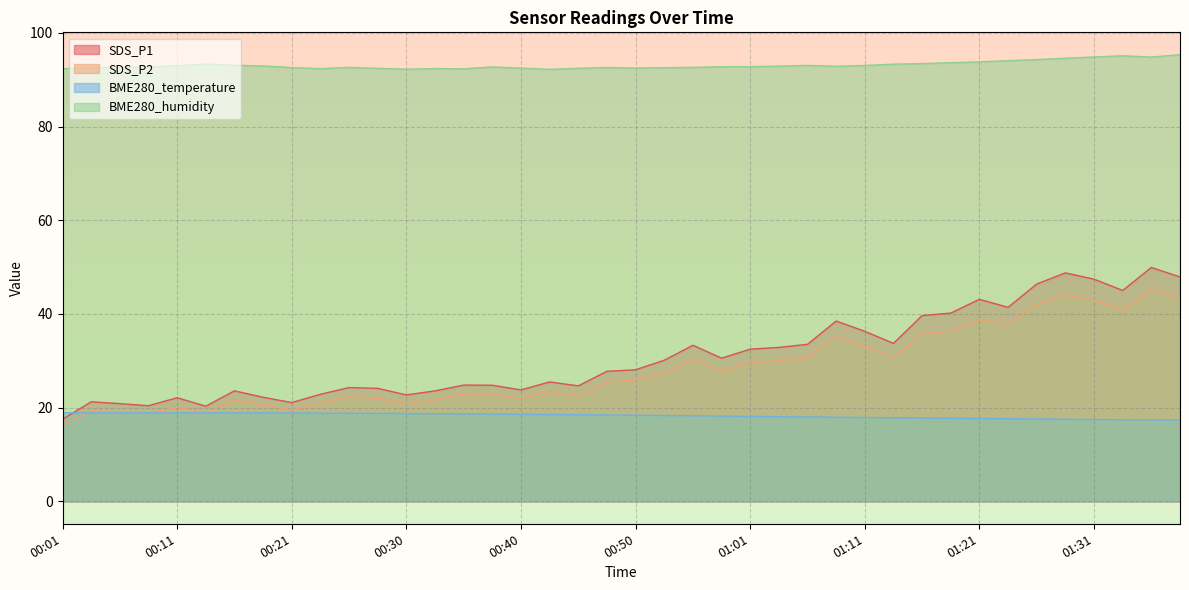

True or false: SDS_P2 and SDS_P1 cross at least once.

False